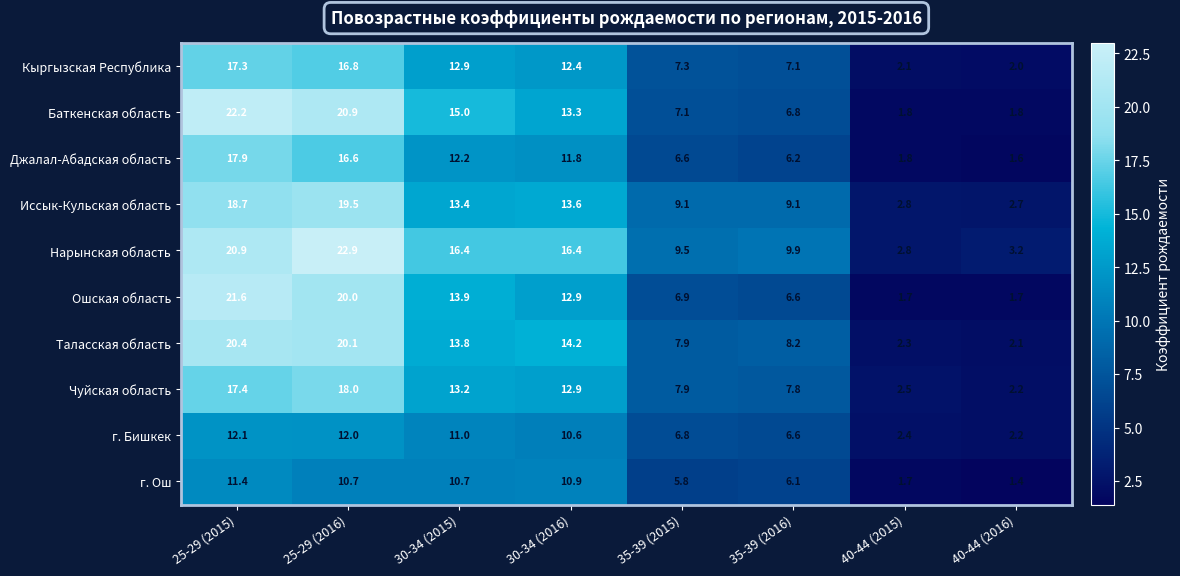

Count the number of data series in this chart.

10